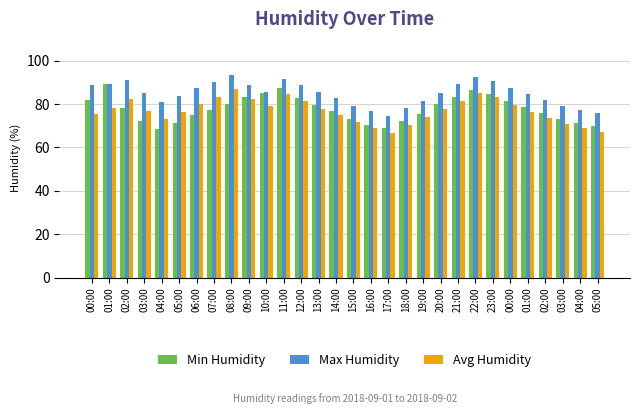

What is the highest value of the Min Humidity series?

89.2